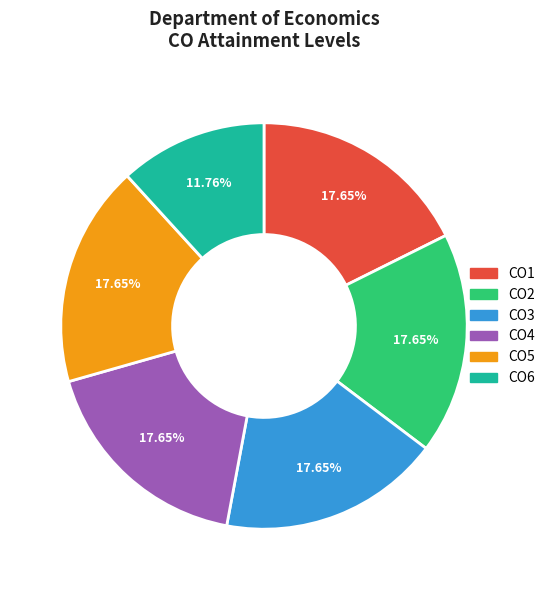

Is there a majority slice in this chart?

No